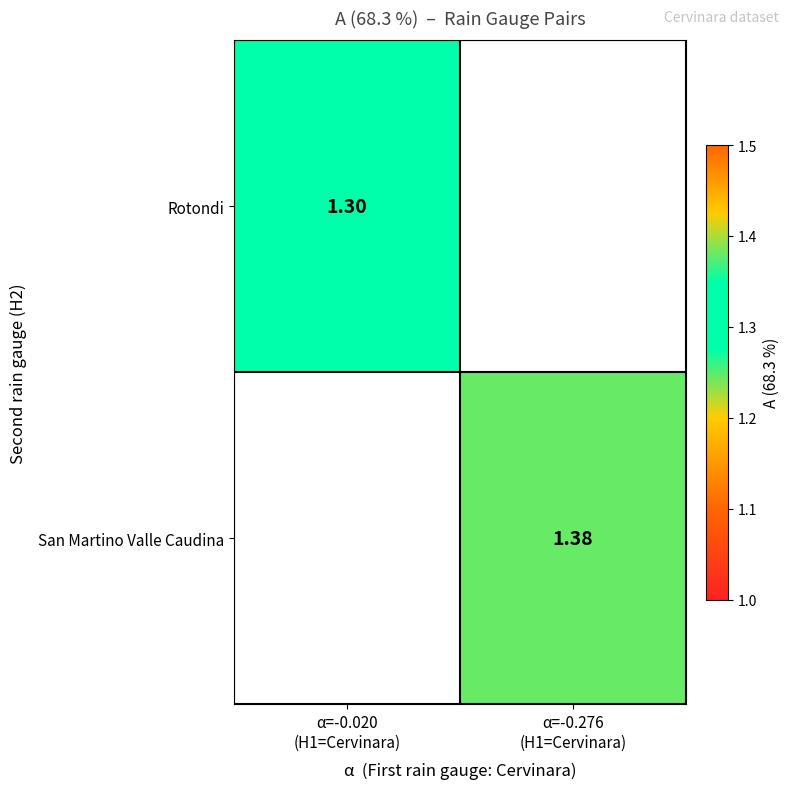

The value of Rotondi at α=-0.020 (H1=Cervinara) is 1.3. True or false?

True